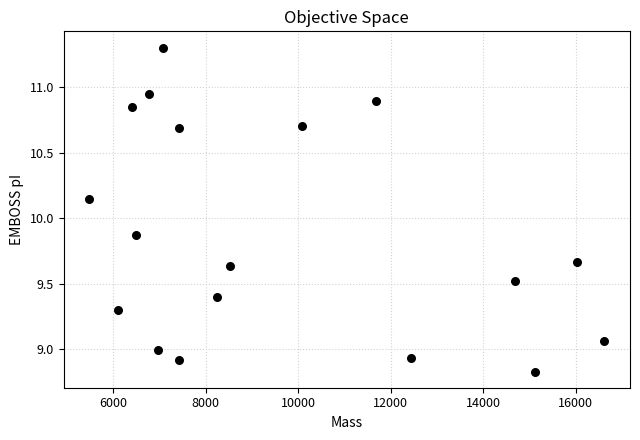

What is the range of Y values (max minus min)?

2.5